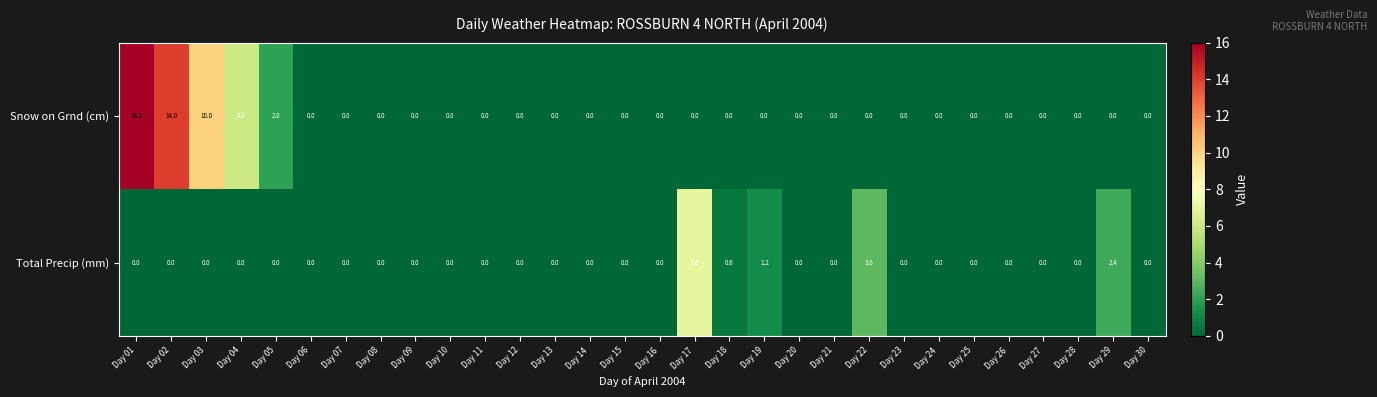

Which category has the highest value across all series?

Day 01